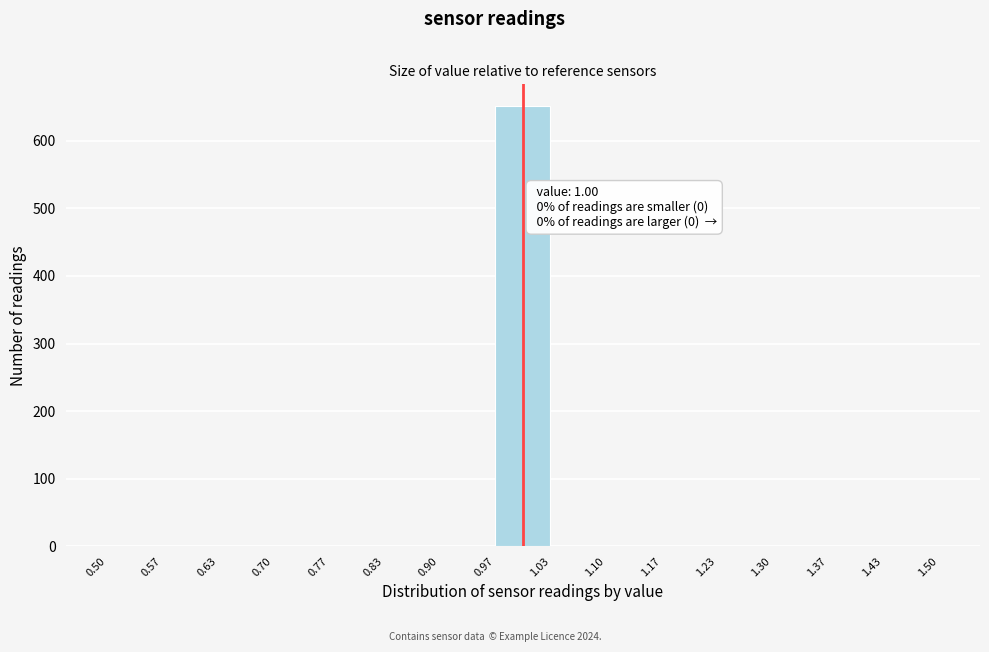

Over which range of the x-axis is the bar tallest?

0.97 to 1.03